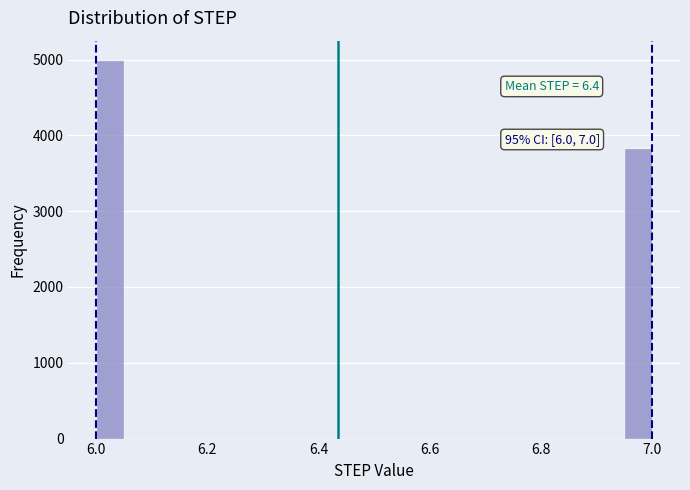

Around what value on the x-axis is the tallest bar? Give the approximate position of its centre, as read against the axis.

6.02